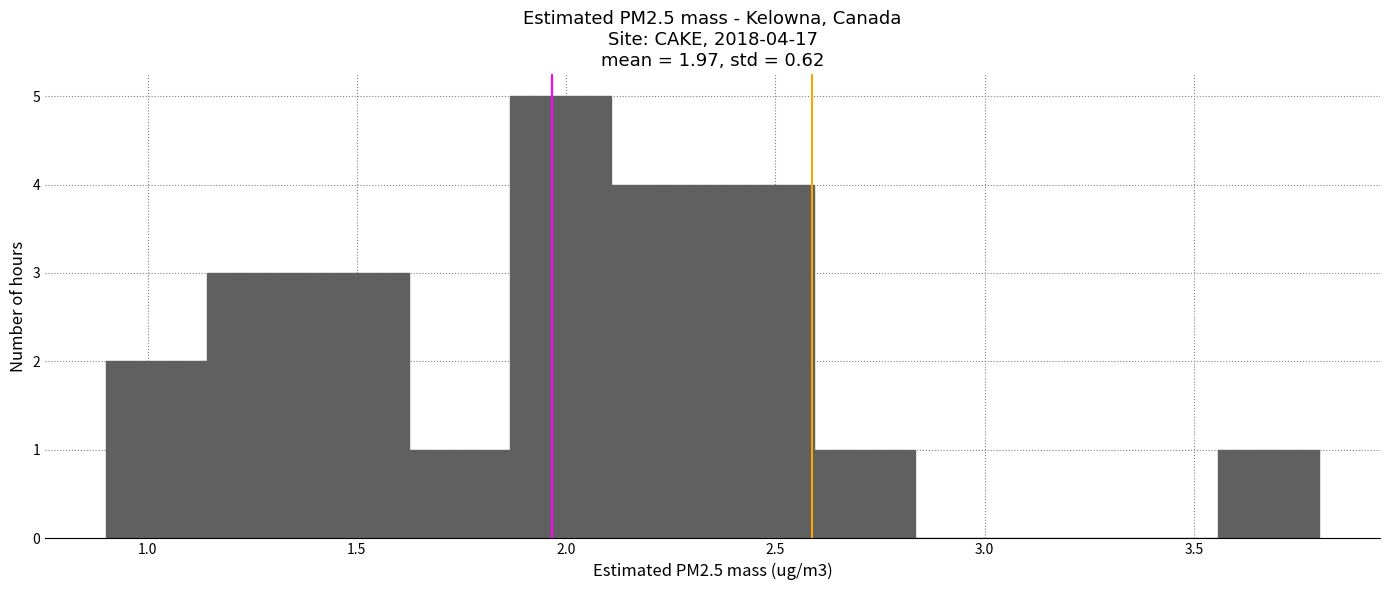

Which range on the x-axis has the tallest bar?

1.85 to 2.10